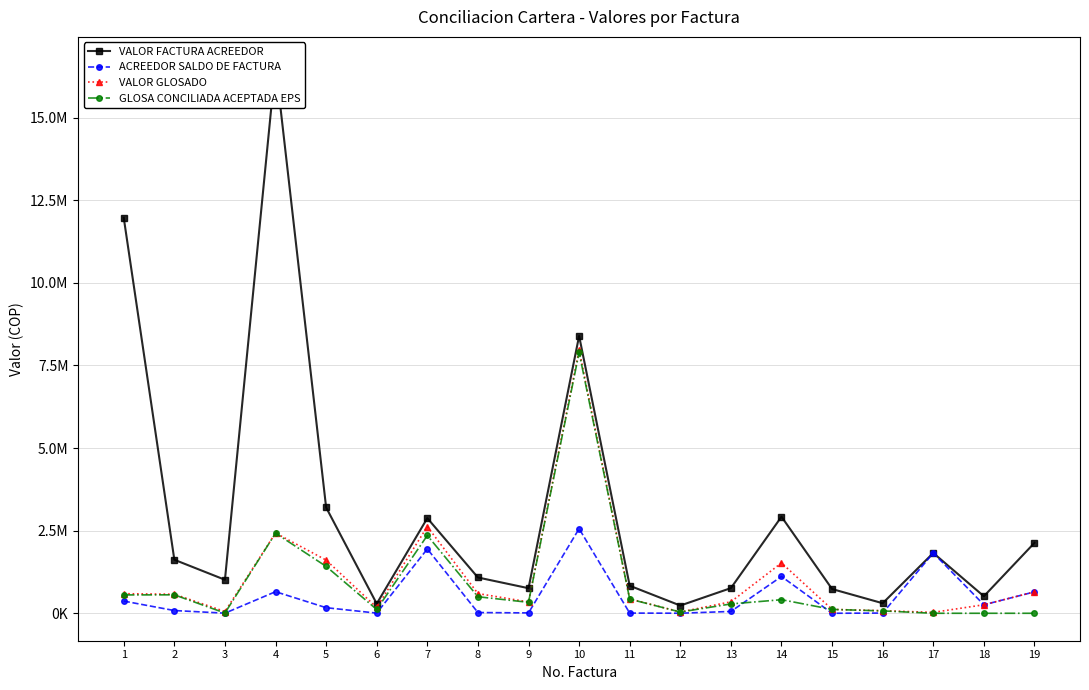

The value of GLOSA CONCILIADA ACEPTADA EPS at 12 is 37400. True or false?

True